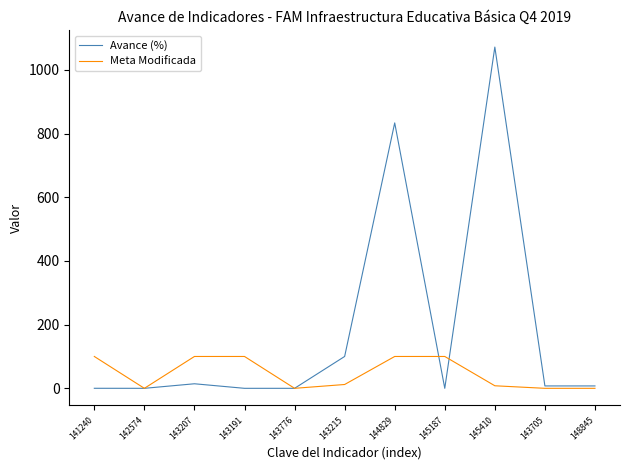

At which label does Avance (%) reach its peak?

145410